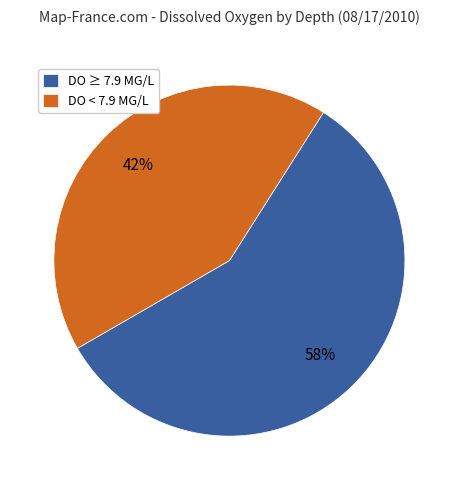

Between DO ≥ 7.9 MG/L and DO < 7.9 MG/L, which is larger?

DO ≥ 7.9 MG/L